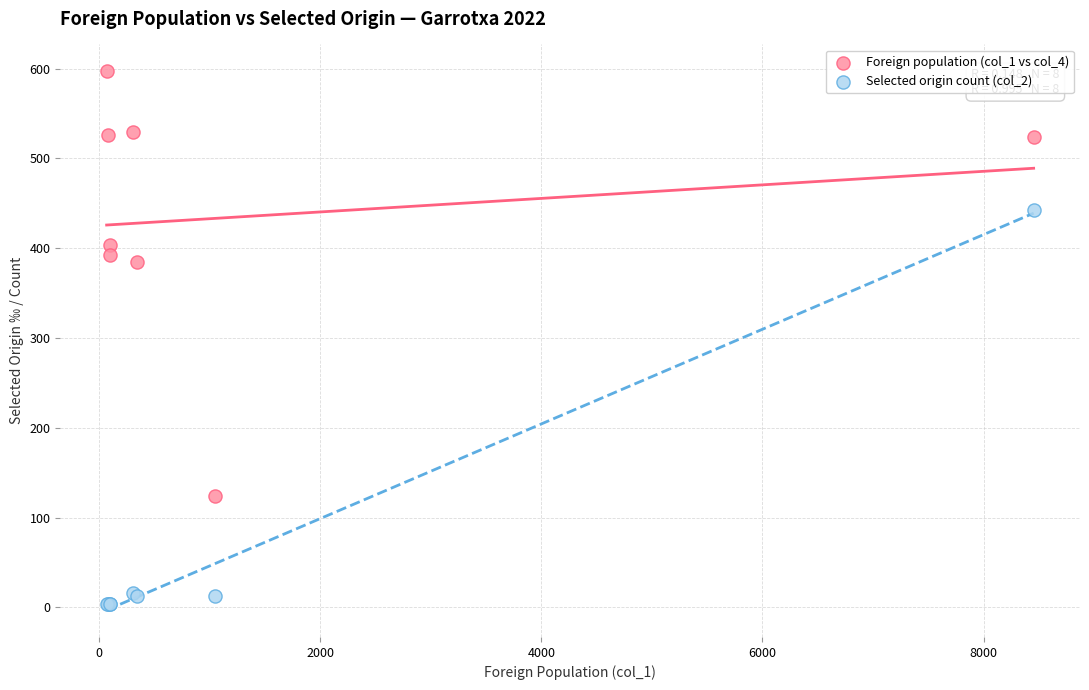

Across all series, what Y value is closest to 300?

385